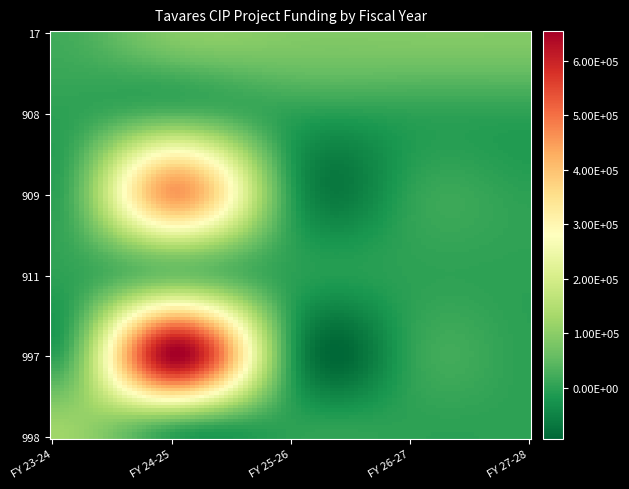

Reading left to right, list all the values displayed in this chart.

17: 20000	90000	90000	90000	90000
908: 0	40000	0	0	0
909: 0	447000	0	0	0
911: 0	68260	0	0	0
997: 0	650667	0	0	0
998: 125000	0	0	0	0